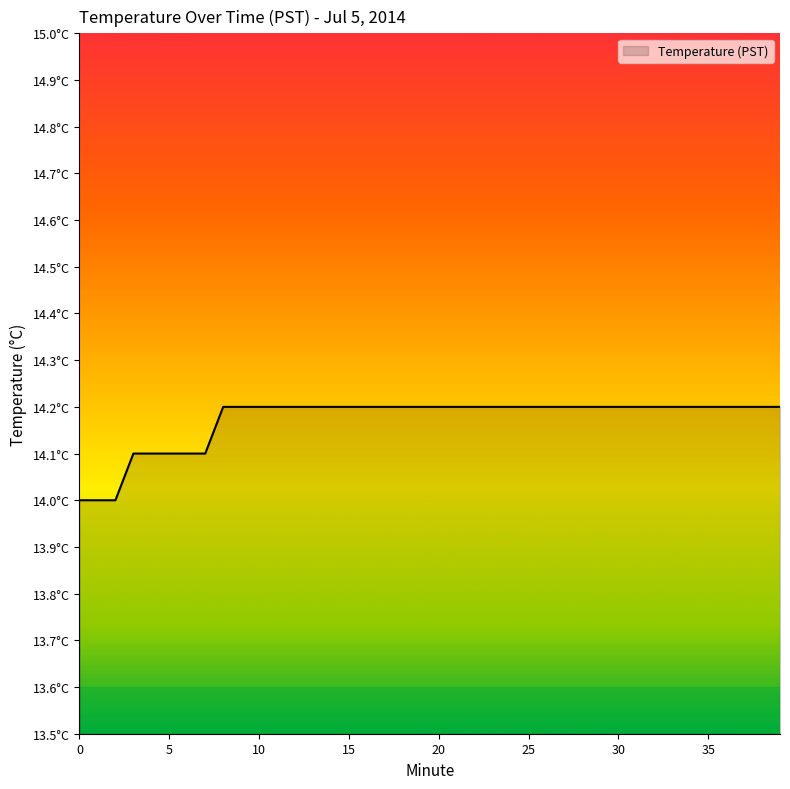

Reading left to right, what are all the values shown in this chart?

14.0	14.0	14.0	14.1	14.1	14.1	14.1	14.1	14.2	14.2	14.2	14.2	14.2	14.2	14.2	14.2	14.2	14.2	14.2	14.2	14.2	14.2	14.2	14.2	14.2	14.2	14.2	14.2	14.2	14.2	14.2	14.2	14.2	14.2	14.2	14.2	14.2	14.2	14.2	14.2